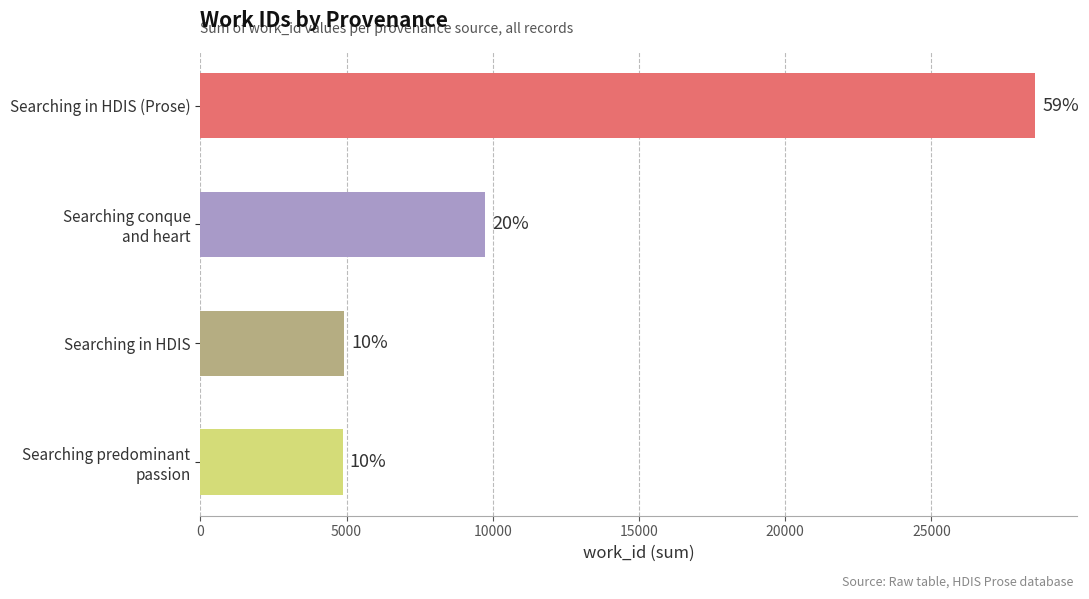

How many bars are there in total?

4